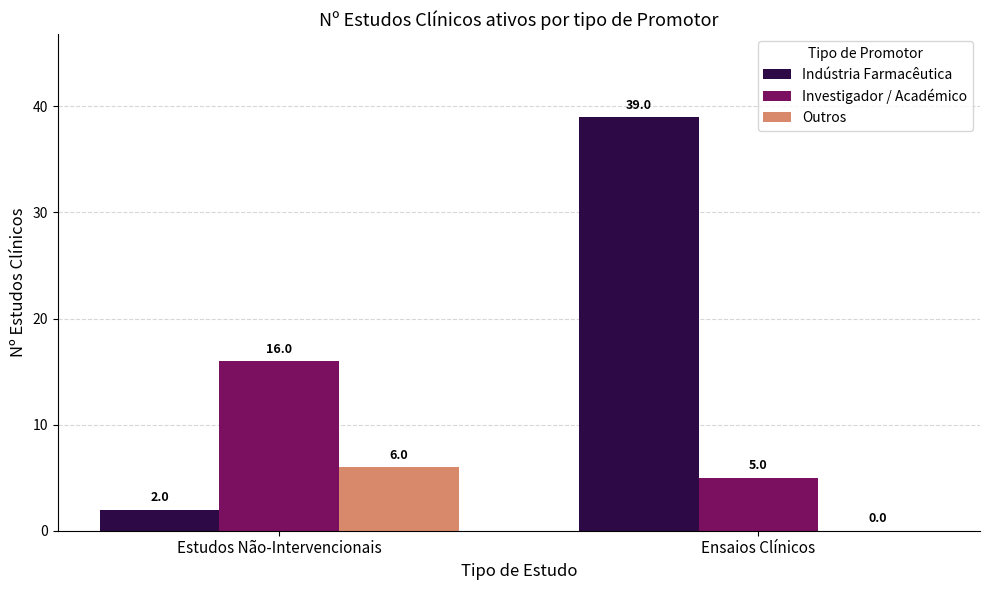

Which series has the largest range (max minus min)?

Indústria Farmacêutica